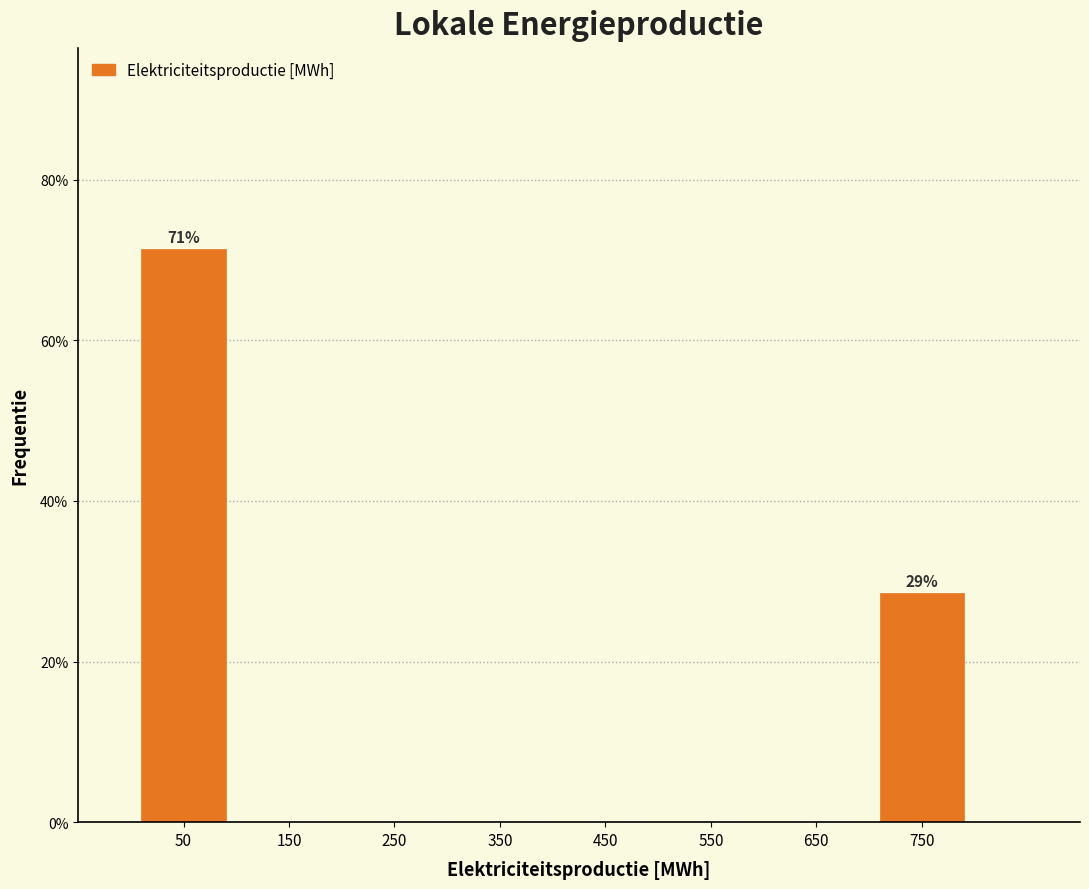

Reading right to left, what are all the values shown in this chart?

750=28.6	650=0.0	550=0.0	450=0.0	350=0.0	250=0.0	150=0.0	50=71.4